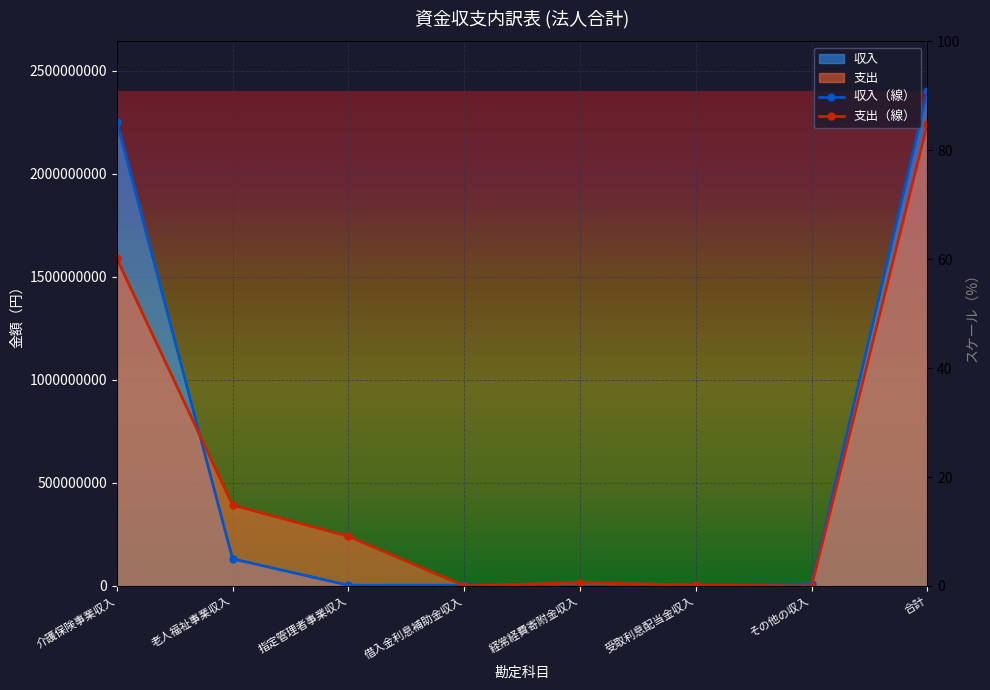

Where is the first local minimum for 収入?

指定管理者事業収入